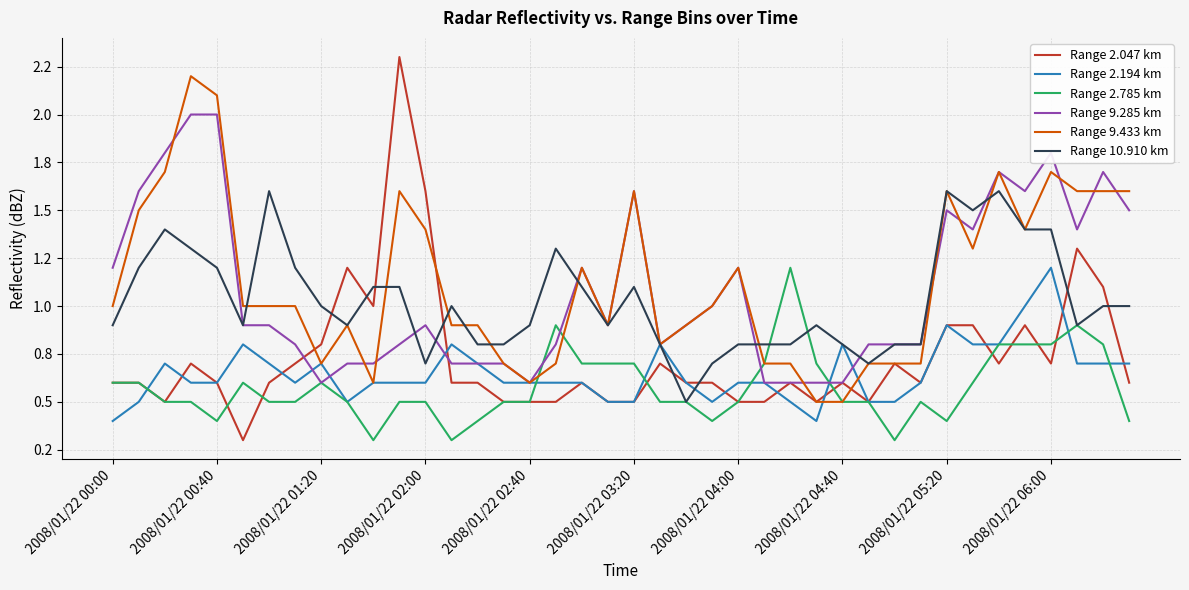

Does the chart have visible grid lines?

Yes